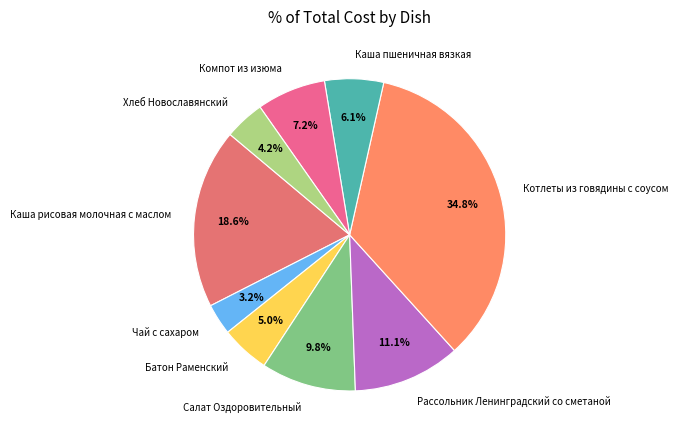

Is there any slice that represents more than half of the pie?

No